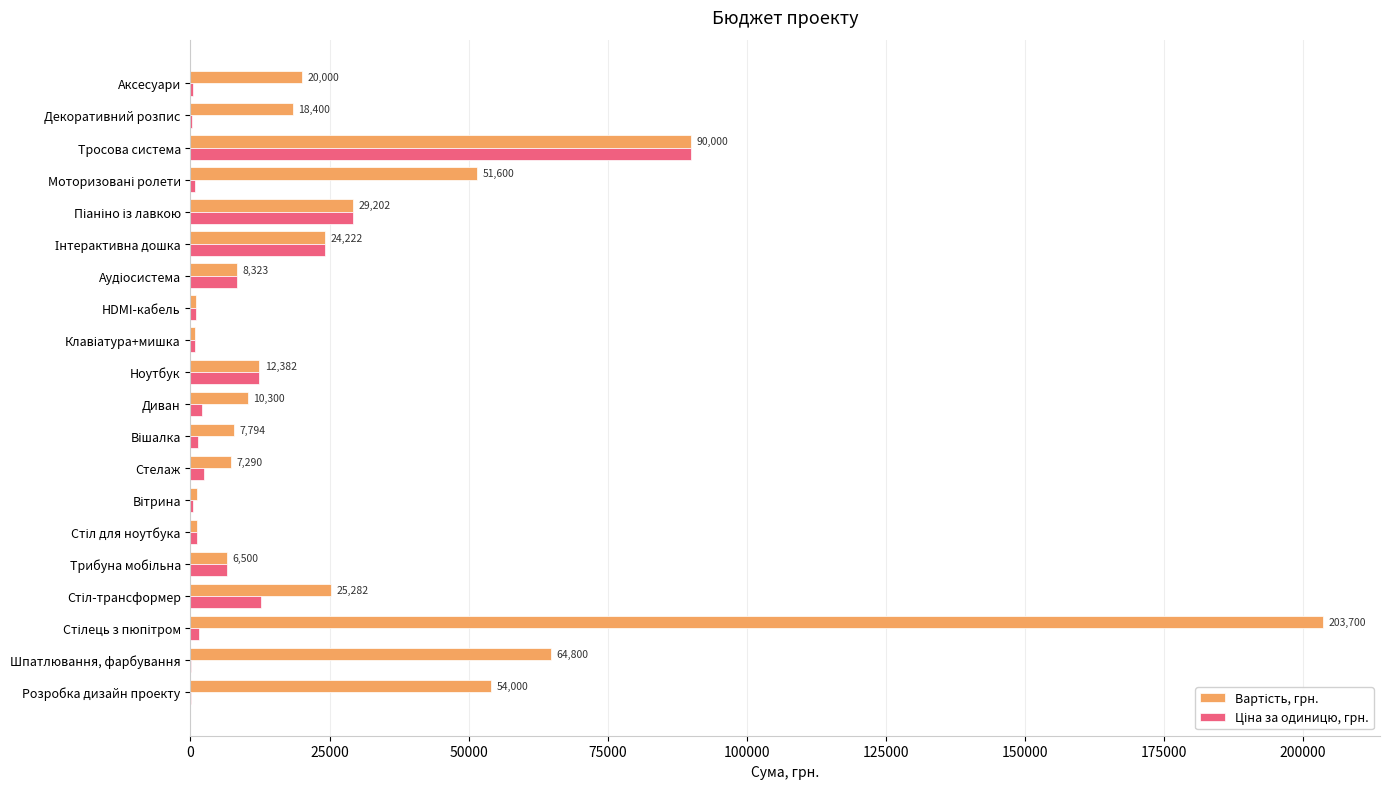

Reading left to right, what are all the values shown in this chart?

Вартість, грн.: 54000	64800	203700	25282	6500	1127	1140	7290	7794	10300	12382	799	929	8323	24222	29202	51600	90000	18400	20000
Ціна за одиницю, грн.: 180	180	1455	12641	6500	1127	380	2430	1299	2060	12382	799	929	8323	24222	29202	860	90000	230	500